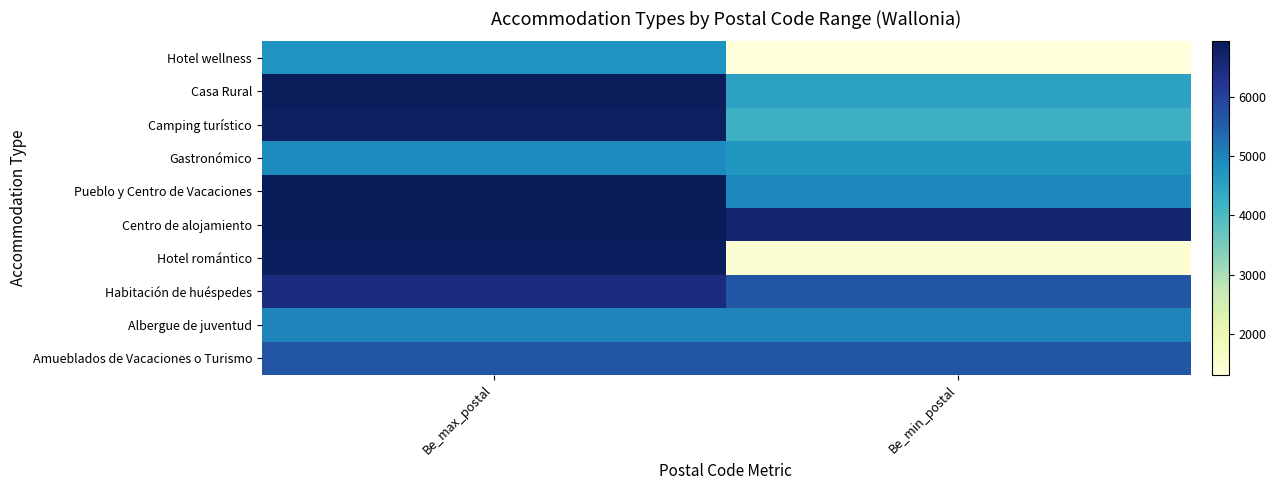

Reading right to left, extract all data points from this chart.

Hotel wellness: Be_min_postal=1310	Be_max_postal=4750
Casa Rural: Be_min_postal=4520	Be_max_postal=6890
Camping turístico: Be_min_postal=4210	Be_max_postal=6830
Gastronómico: Be_min_postal=4730	Be_max_postal=4900
Pueblo y Centro de Vacaciones: Be_min_postal=4960	Be_max_postal=6941
Centro de alojamiento: Be_min_postal=6660	Be_max_postal=6940
Hotel romántico: Be_min_postal=1435	Be_max_postal=6850
Habitación de huéspedes: Be_min_postal=5651	Be_max_postal=6470
Albergue de juventud: Be_min_postal=5000	Be_max_postal=5000
Amueblados de Vacaciones o Turismo: Be_min_postal=5650	Be_max_postal=5650